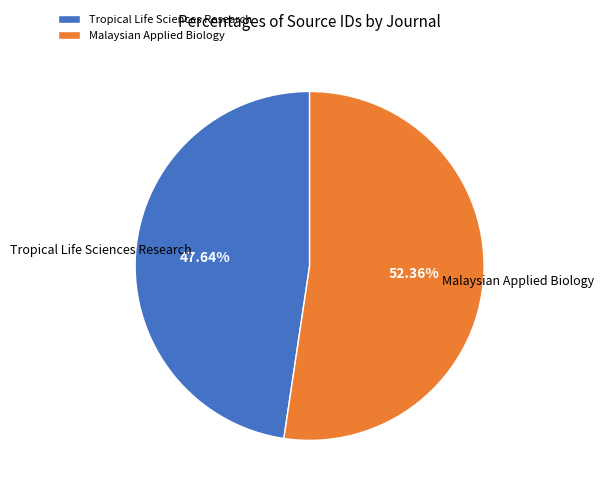

To the nearest percent, what portion does Tropical Life Sciences Research represent?

48%